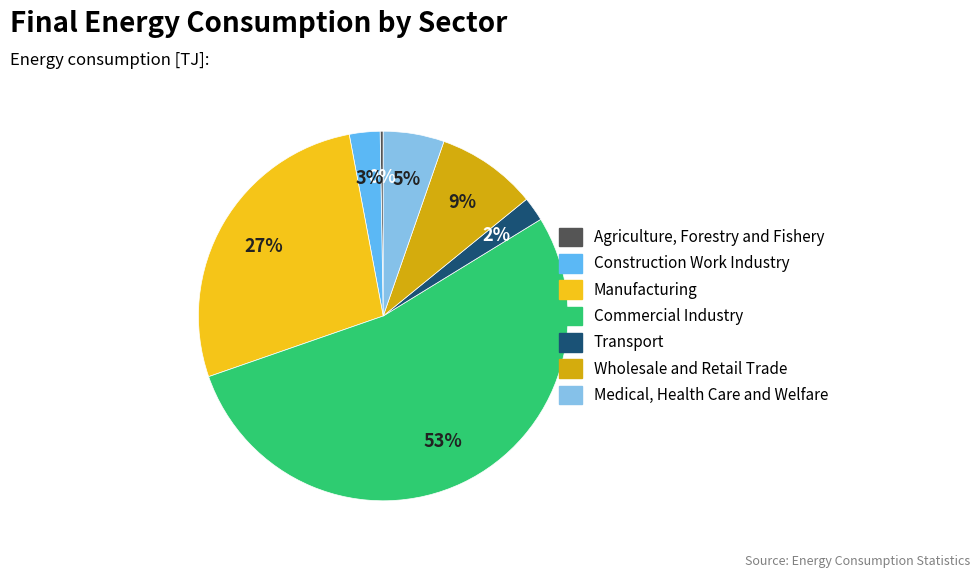

Is it true that Manufacturing is 27% of the pie?

True